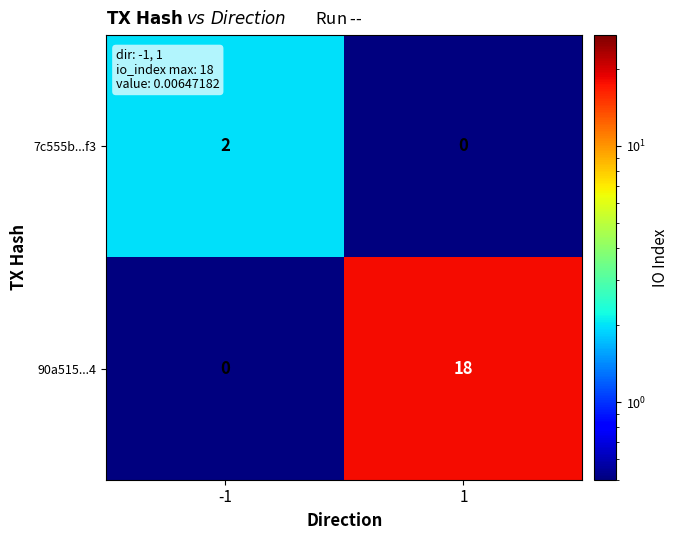

At -1, list the series in order from largest to smallest.

7c555b...f3, 90a515...4